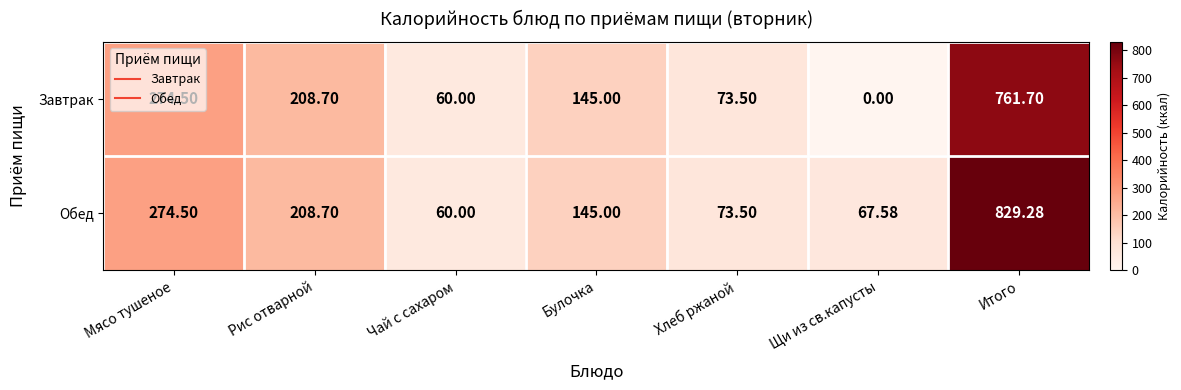

What is the maximum value shown in the chart?

829.3